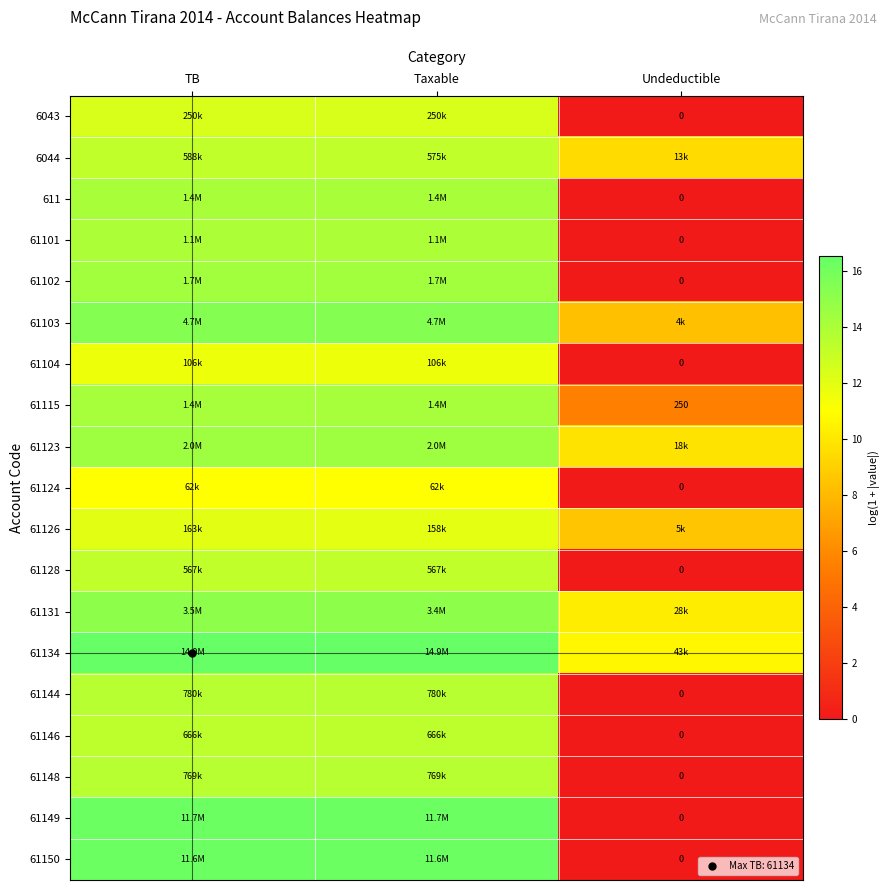

How many series are shown in this chart?

19